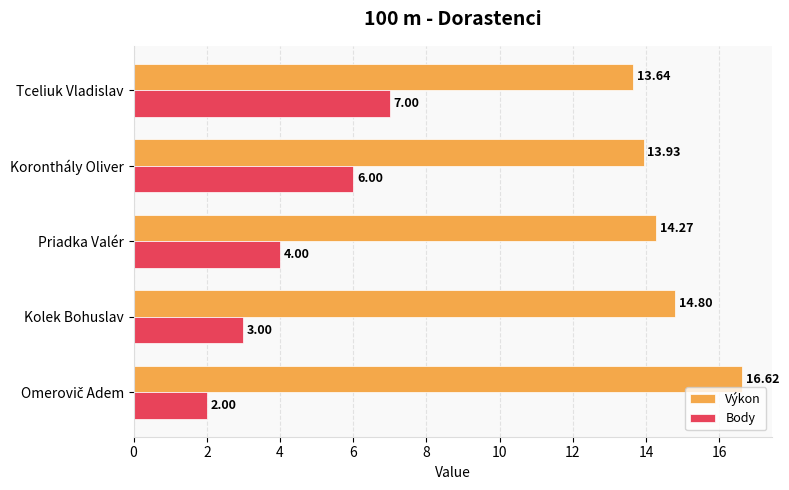

List the series in order of their peak value, lowest first.

Body, Výkon